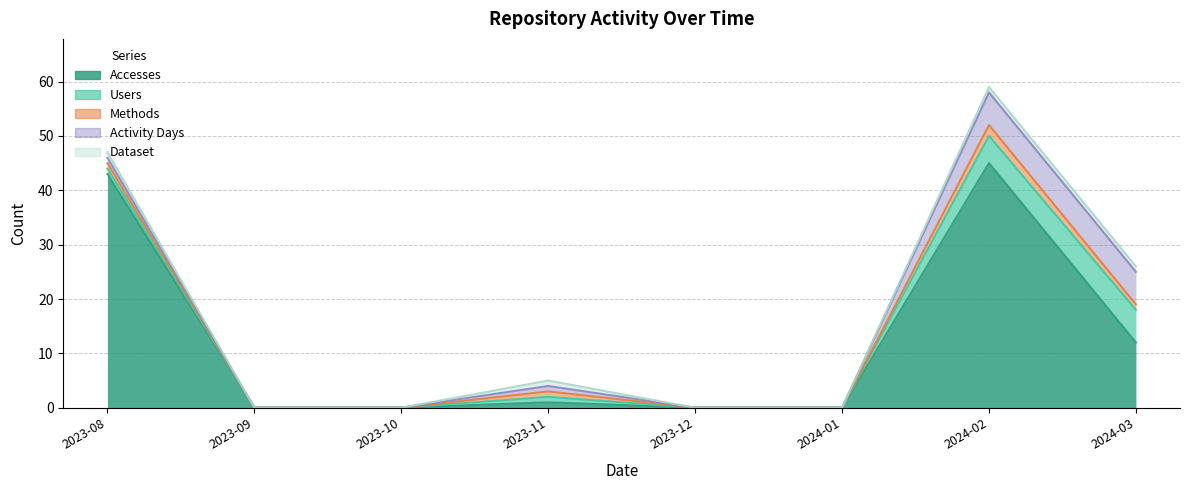

Between 2023-08 and 2024-03, which series saw the biggest shift?

Accesses